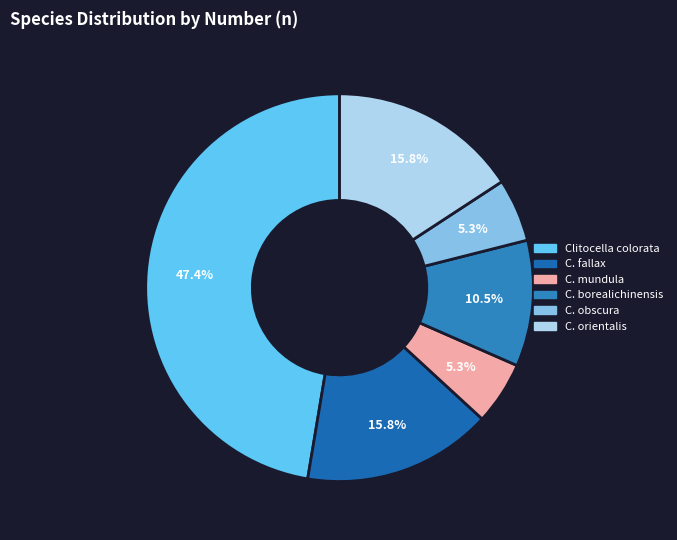

How many segments does this pie chart have?

6